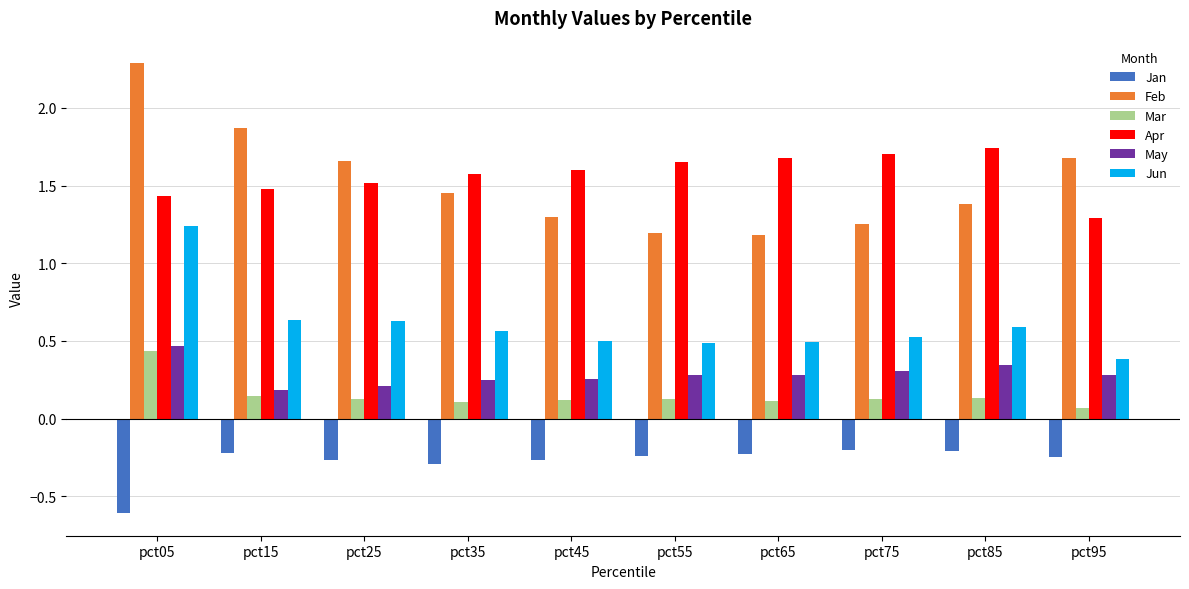

At which category is the sum across all series the highest?

pct05